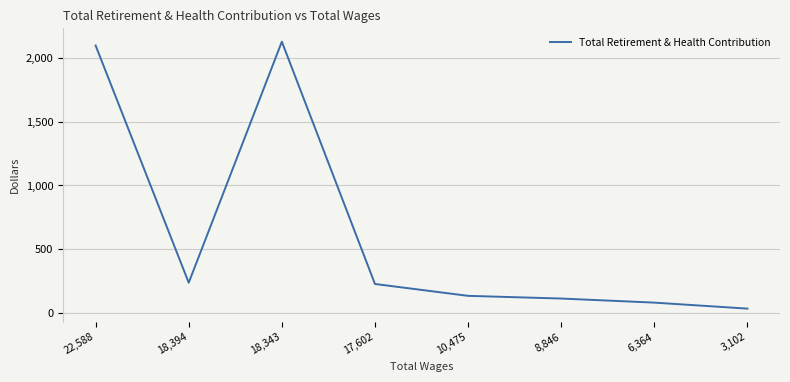

At which category does the data reach its first local valley?

18,394